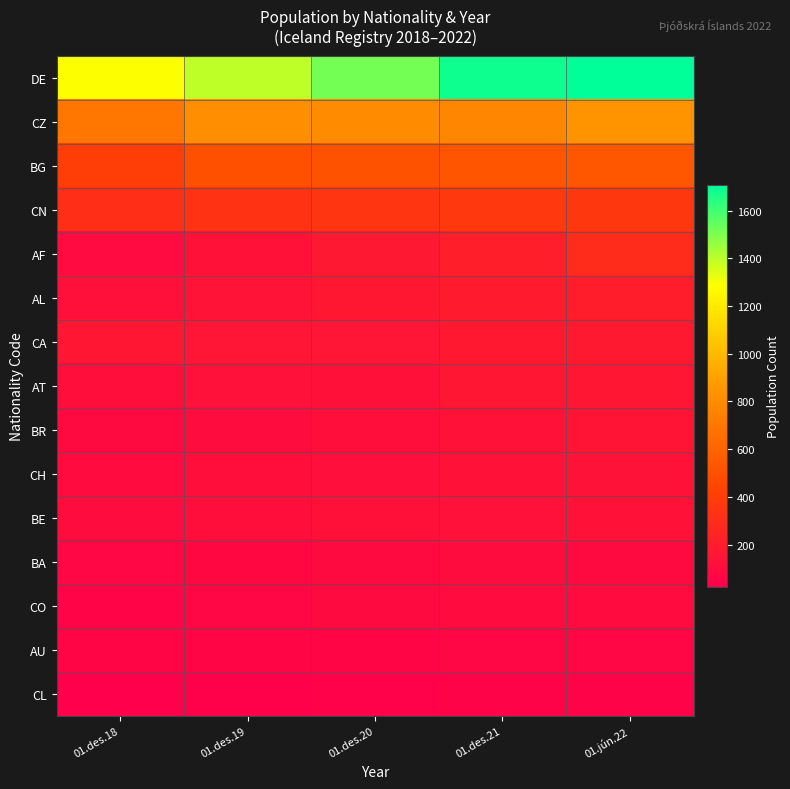

Which series has the largest range (max minus min)?

DE